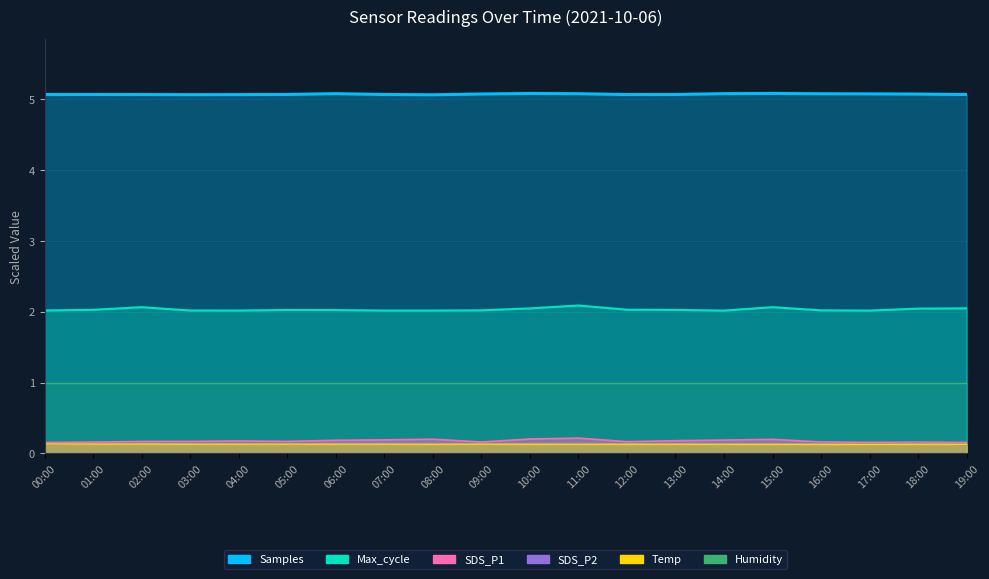

What is the value of the Samples point at the 9th from the left?

5.1